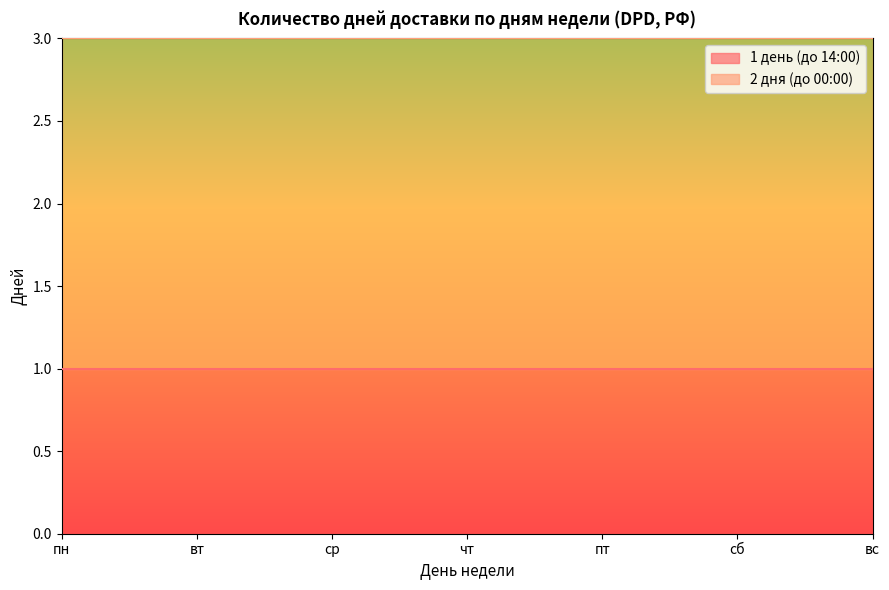

True or false: 1 день (до 14:00) and 2 дня (до 00:00) cross at least once.

False